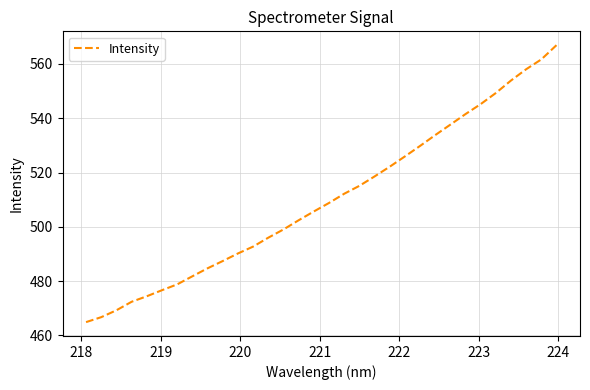

What is the average value?

510.1